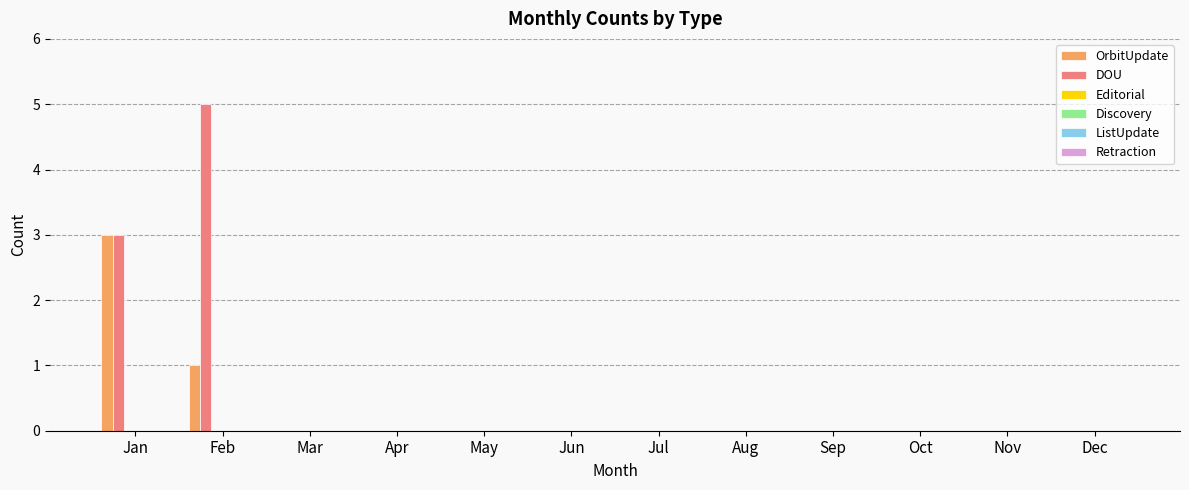

What is the highest value of the OrbitUpdate series?

3